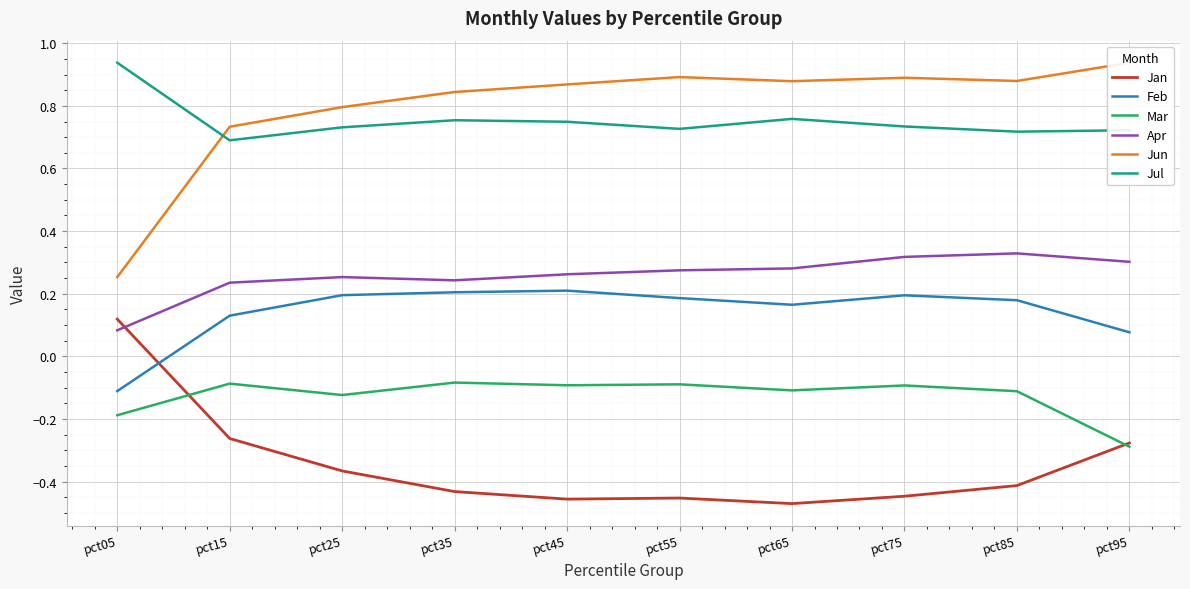

The value of Jan at pct65 is -0.6. True or false?

False